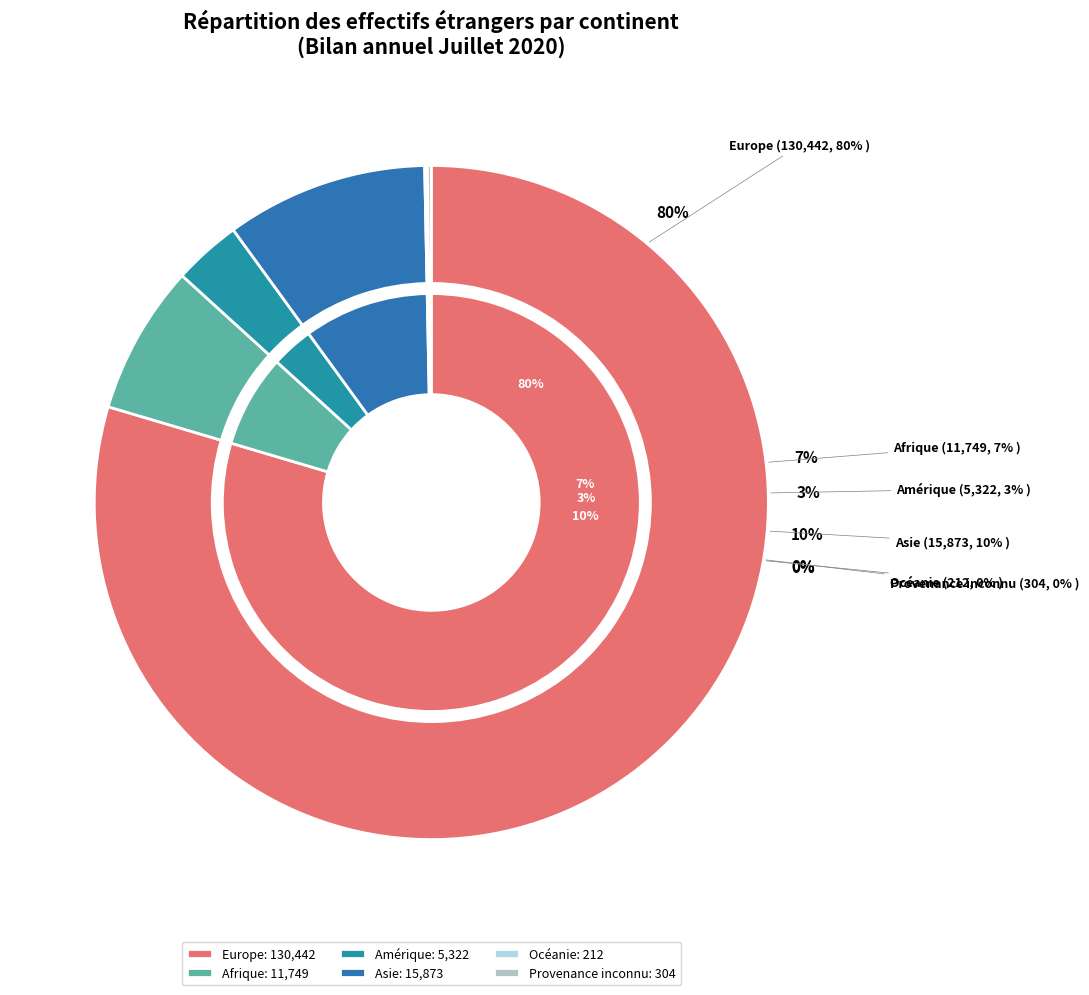

Which slice is the smallest?

Océanie